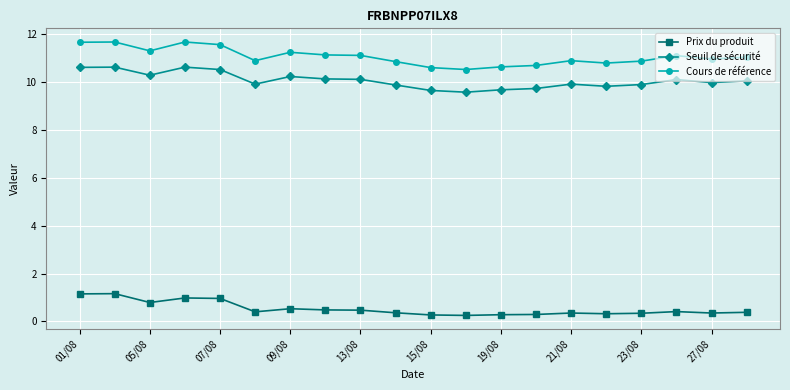

Does the chart have visible grid lines?

Yes